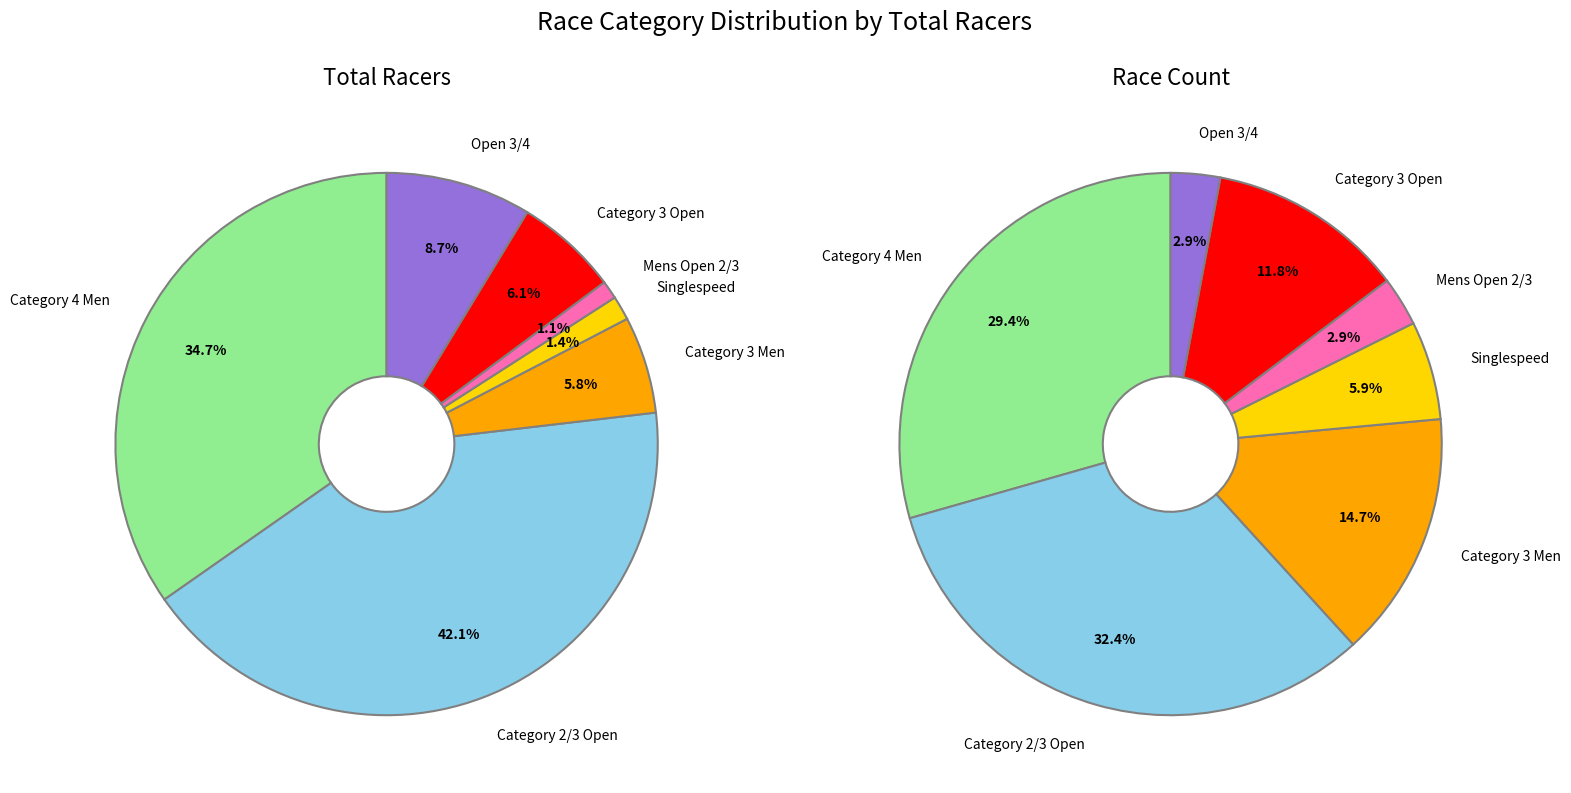

To the nearest percent, what is the average slice percentage?

14%